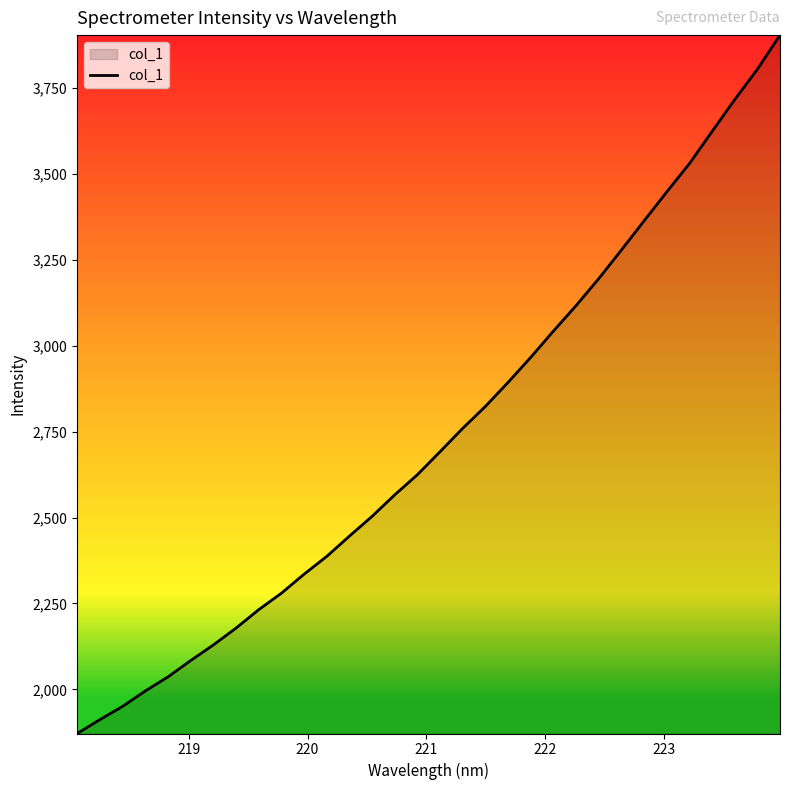

What is the minimum value shown in the chart?

1871.7